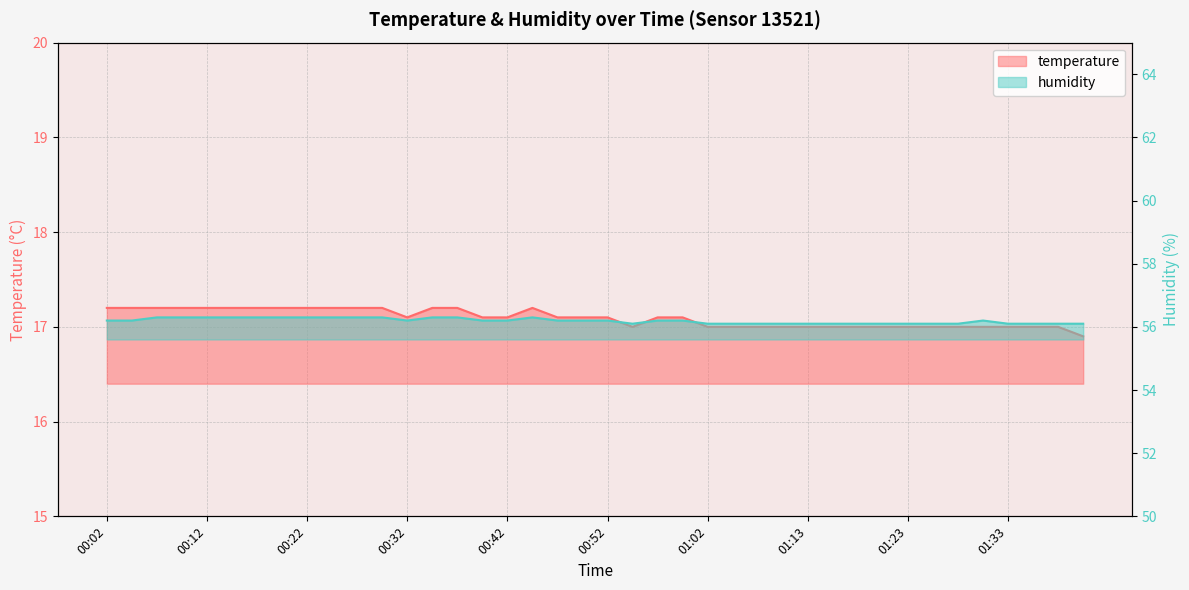

Between 00:14 and 01:25, which series saw the biggest shift?

temperature